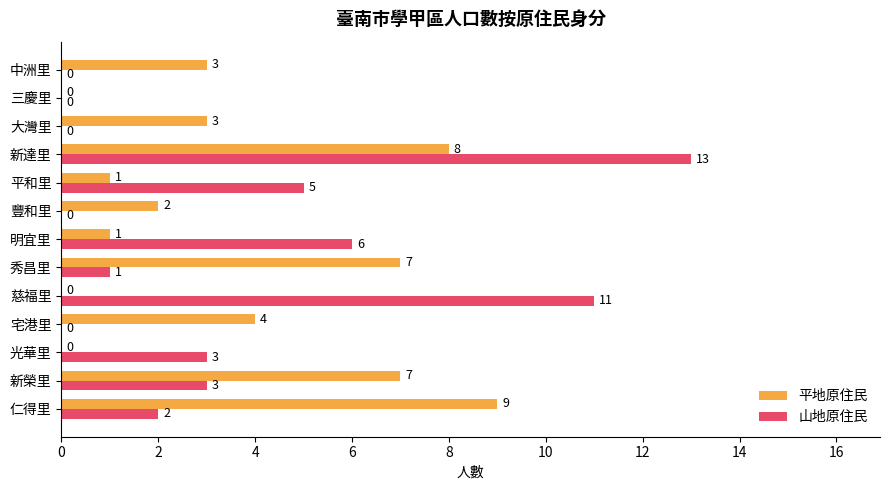

Which series has the largest total across all categories?

平地原住民